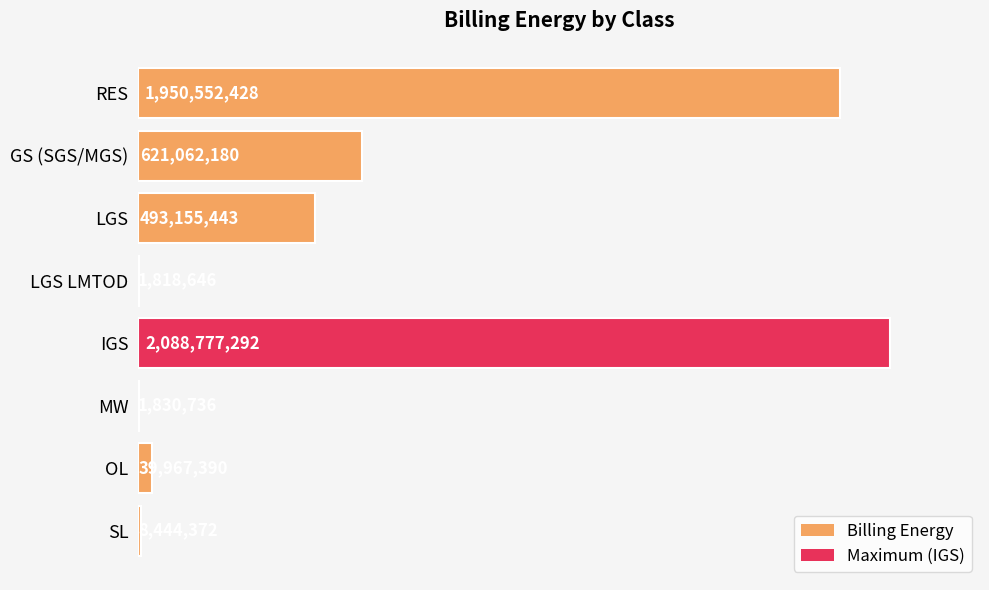

Are the bars horizontal?

Yes